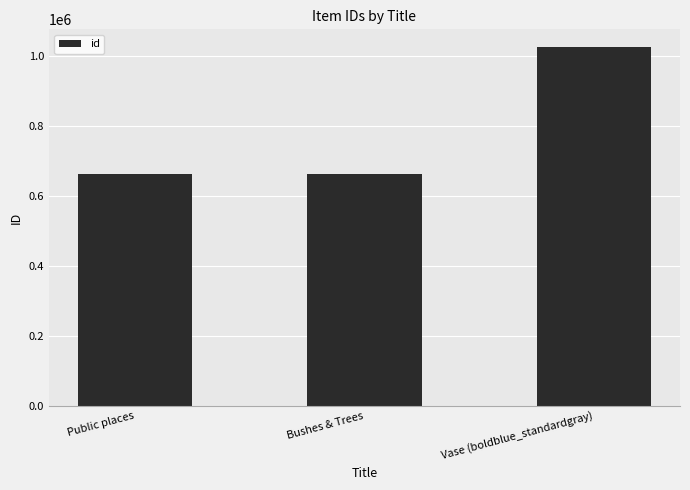

What is the label of the 2nd bar from the left?

Bushes & Trees